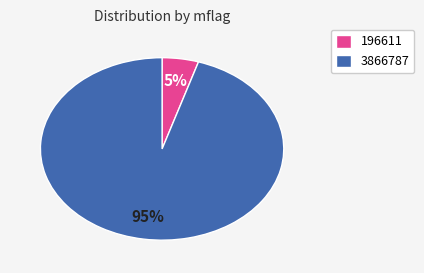

Which has a higher value, 3866787 or 196611?

3866787